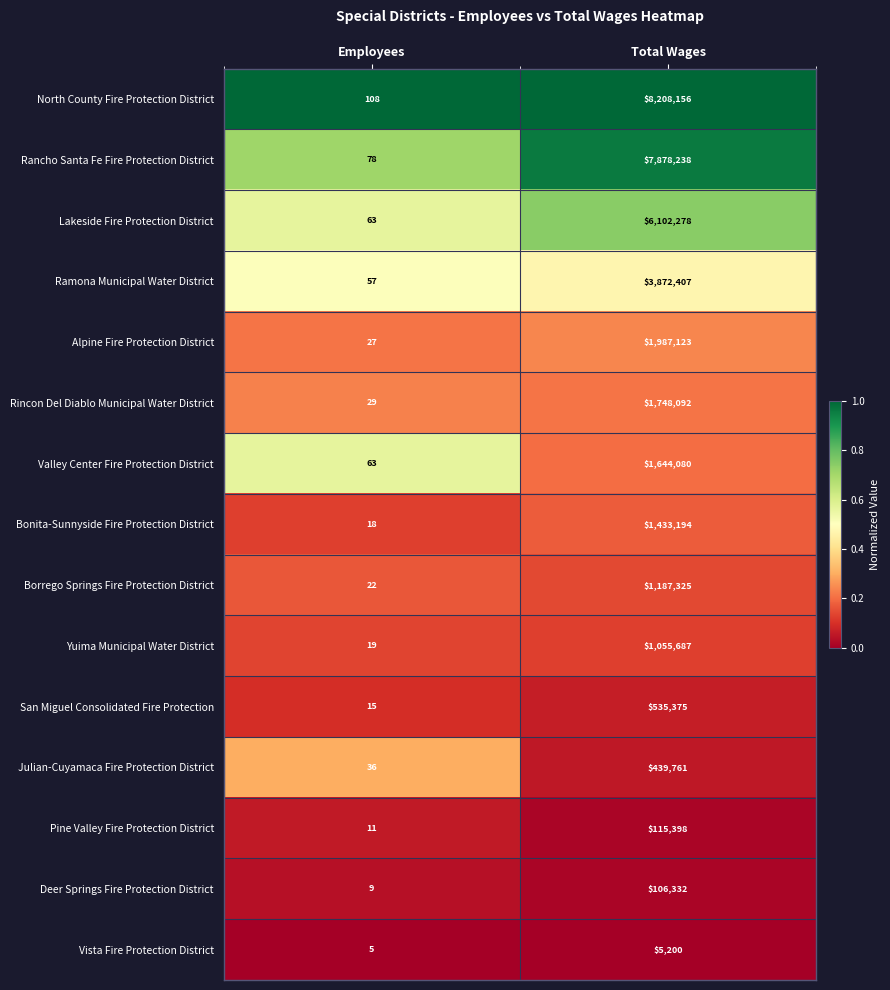

Reading right to left, extract all data points from this chart.

North County Fire Protection District: 8208156	108
Rancho Santa Fe Fire Protection District: 7878238	78
Lakeside Fire Protection District: 6102278	63
Ramona Municipal Water District: 3872407	57
Alpine Fire Protection District: 1987123	27
Rincon Del Diablo Municipal Water District: 1748092	29
Valley Center Fire Protection District: 1644080	63
Bonita-Sunnyside Fire Protection District: 1433194	18
Borrego Springs Fire Protection District: 1187325	22
Yuima Municipal Water District: 1055687	19
San Miguel Consolidated Fire Protection: 535375	15
Julian-Cuyamaca Fire Protection District: 439761	36
Pine Valley Fire Protection District: 115398	11
Deer Springs Fire Protection District: 106332	9
Vista Fire Protection District: 5200	5